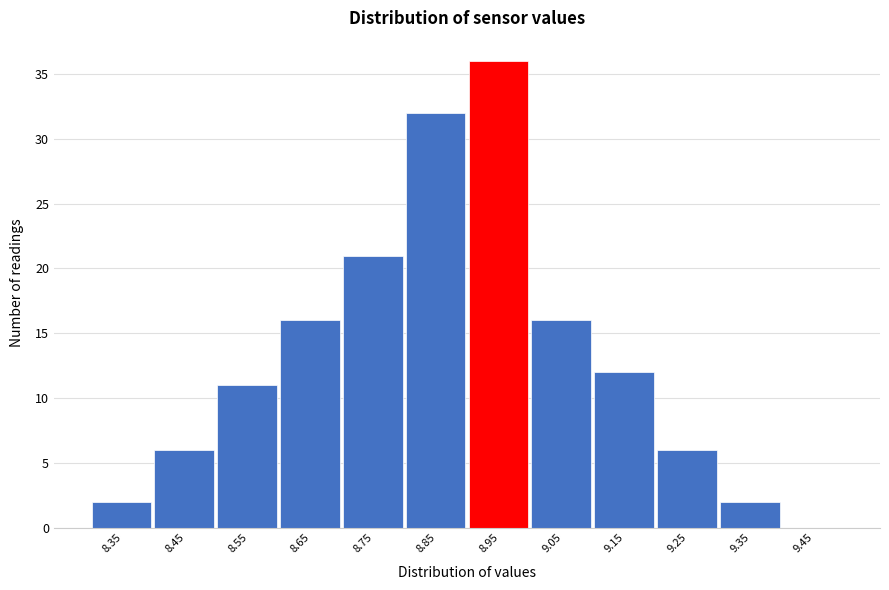

Reading left to right, list all the values displayed in this chart.

8.35=2	8.45=6	8.55=11	8.65=16	8.75=21	8.85=32	8.95=36	9.05=16	9.15=12	9.25=6	9.35=2	9.45=0